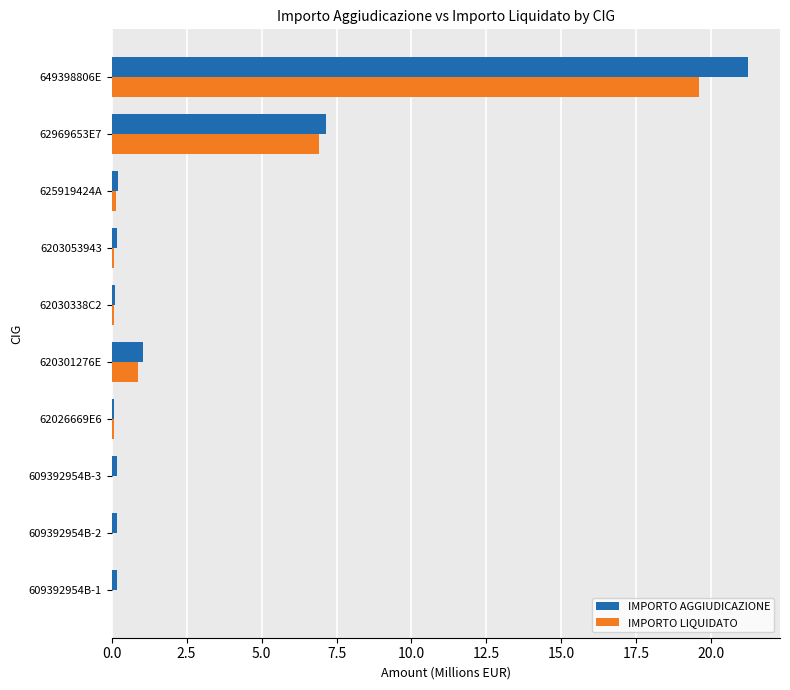

What are all the series names shown in the legend?

IMPORTO AGGIUDICAZIONE, IMPORTO LIQUIDATO